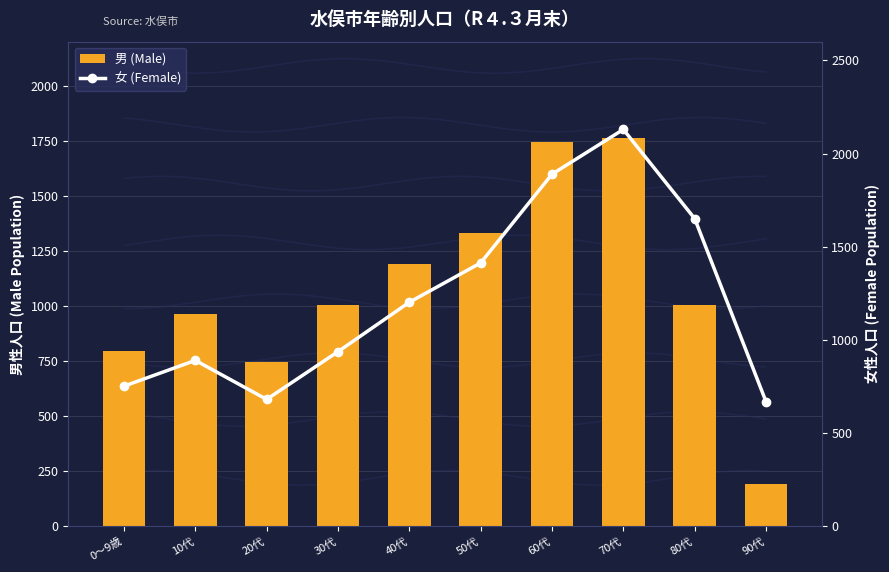

How many values in the 女 (Female) series exceed 1202?

4